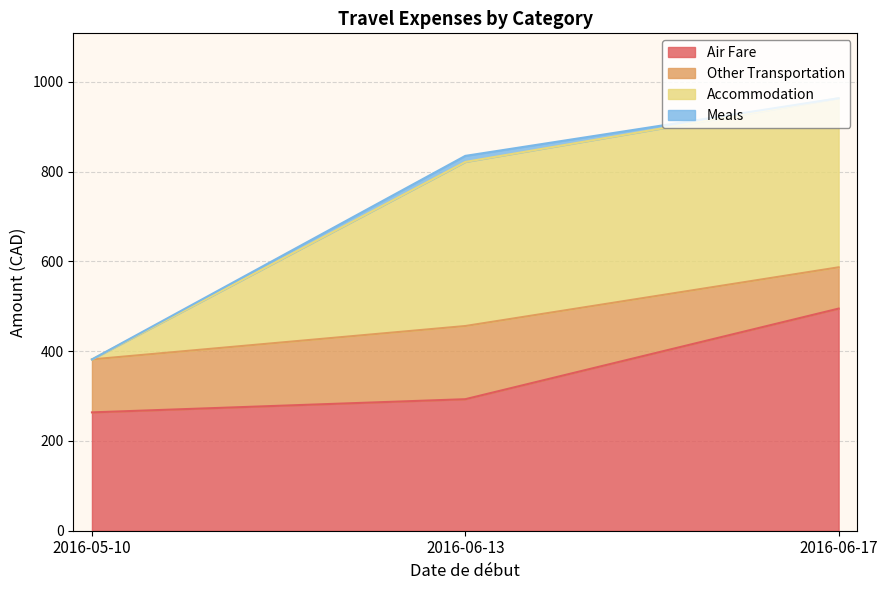

What is the total value across all series at 2016-06-13?

834.9